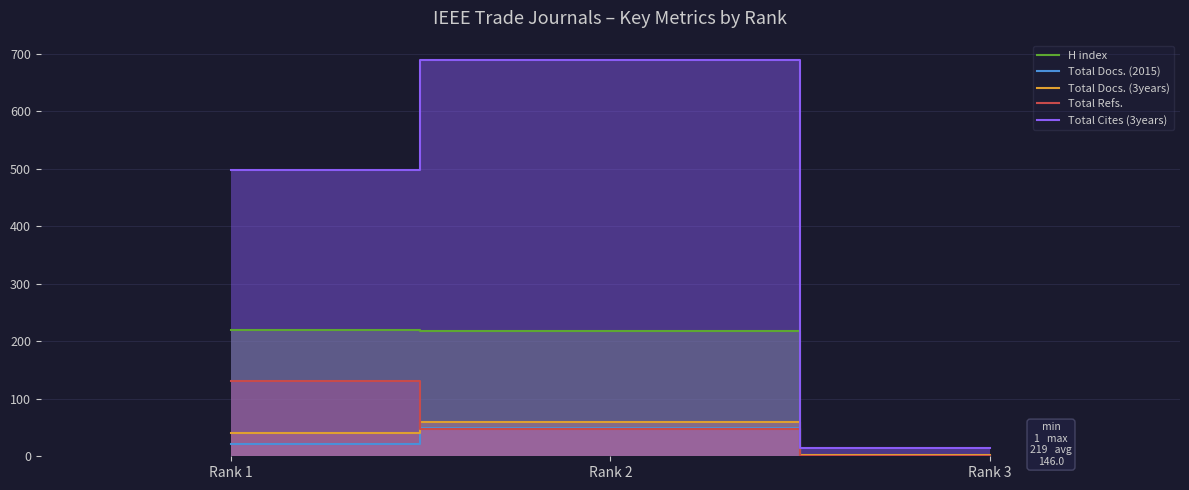

The Total Cites (3years) series shows 14 at Rank 3. True or false?

True